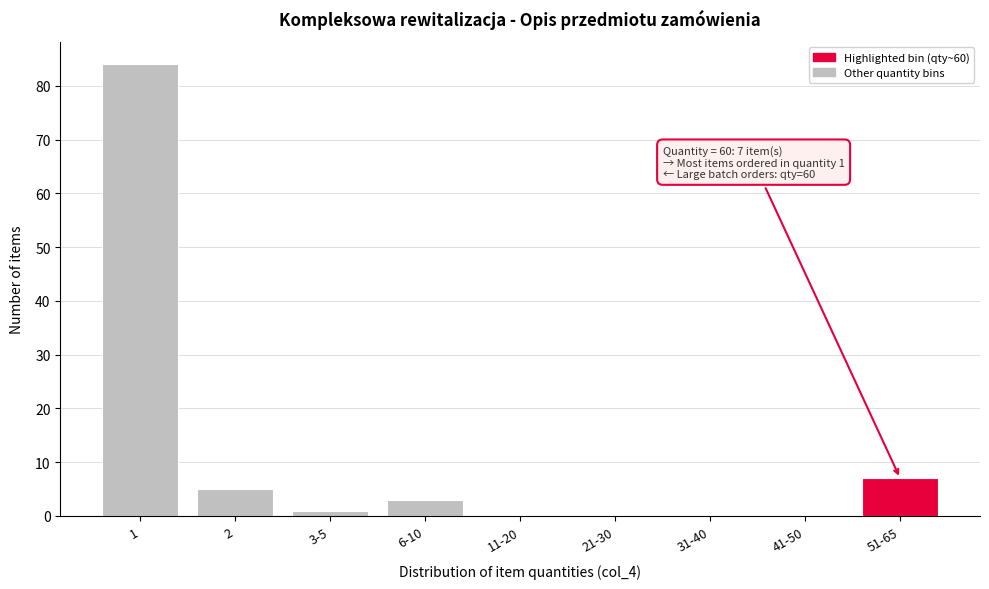

Reading right to left, what are all the values shown in this chart?

51-65=7	41-50=0	31-40=0	21-30=0	11-20=0	6-10=3	3-5=1	2=5	1=84